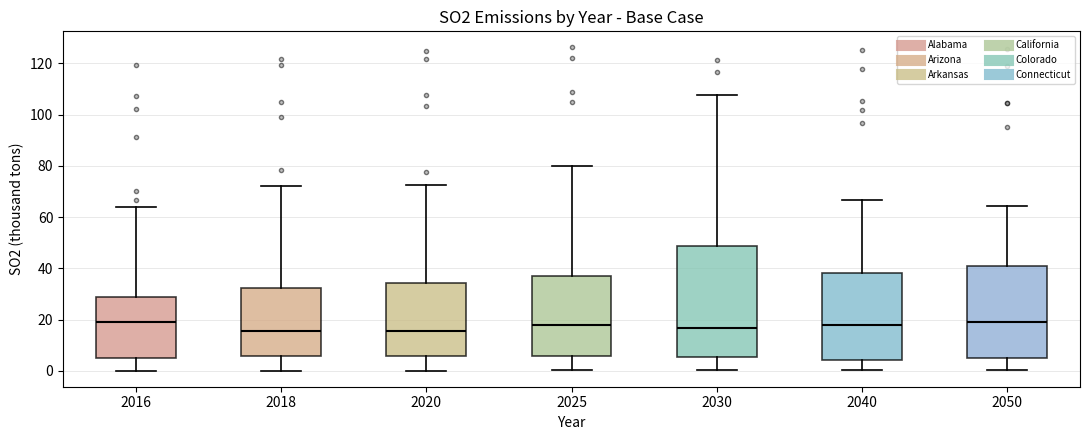

Reading left to right, read every box against the y-axis: the position of its median line, the range the box covers, and the ends of its whiskers. The values are not printed on the chart, so give them approximately, as read against the axis.

2016: median 20, box 6 to 28, whiskers 0 to 64
2018: median 16, box 6 to 32, whiskers 0 to 72
2020: median 16, box 6 to 34, whiskers 0 to 72
2025: median 18, box 6 to 36, whiskers 0 to 80
2030: median 16, box 6 to 48, whiskers 0 to 108
2040: median 18, box 4 to 38, whiskers 0 to 66
2050: median 20, box 4 to 40, whiskers 0 to 64